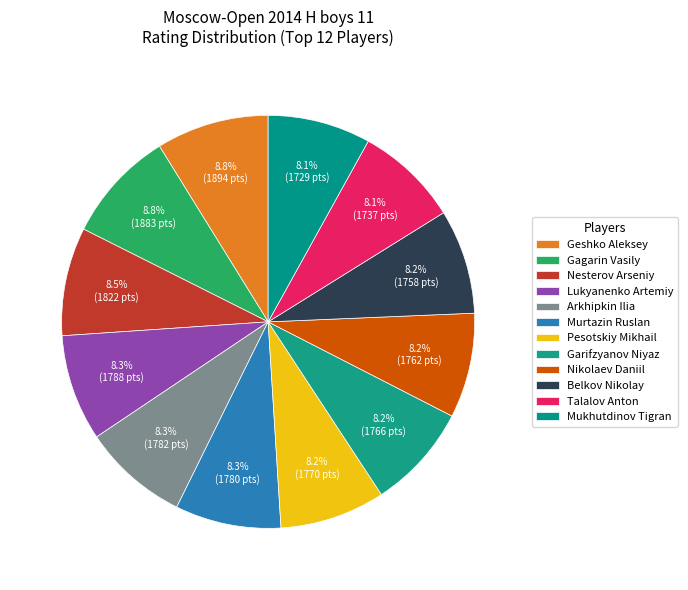

What is the largest slice in the pie chart?

Geshko Aleksey